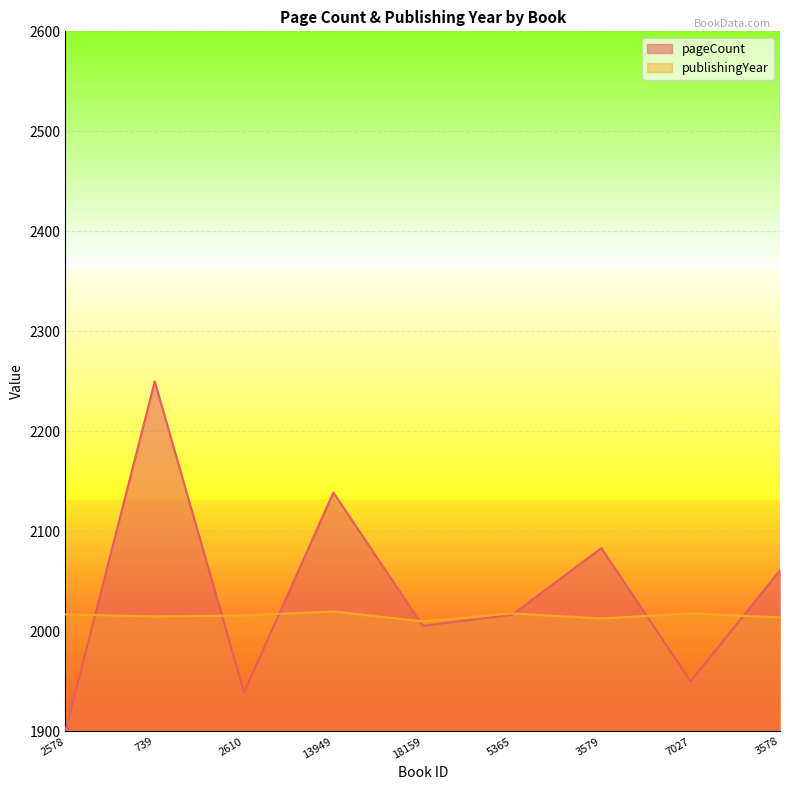

At which label does pageCount reach its peak?

739